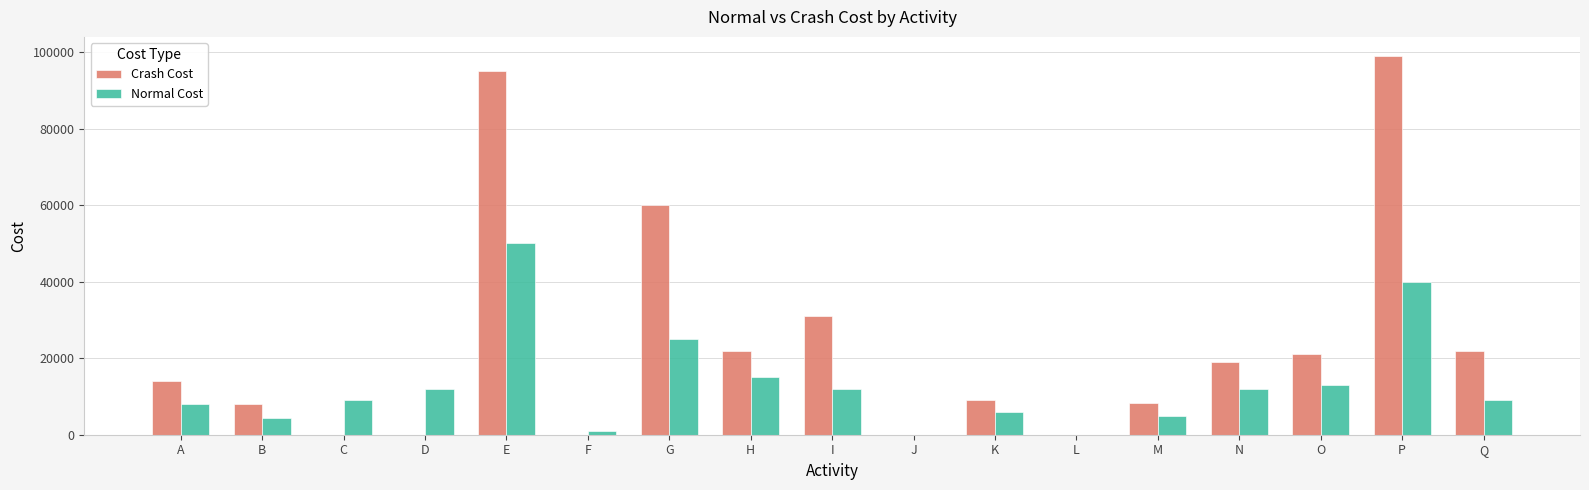

Which series changed the most between F and I?

Crash Cost